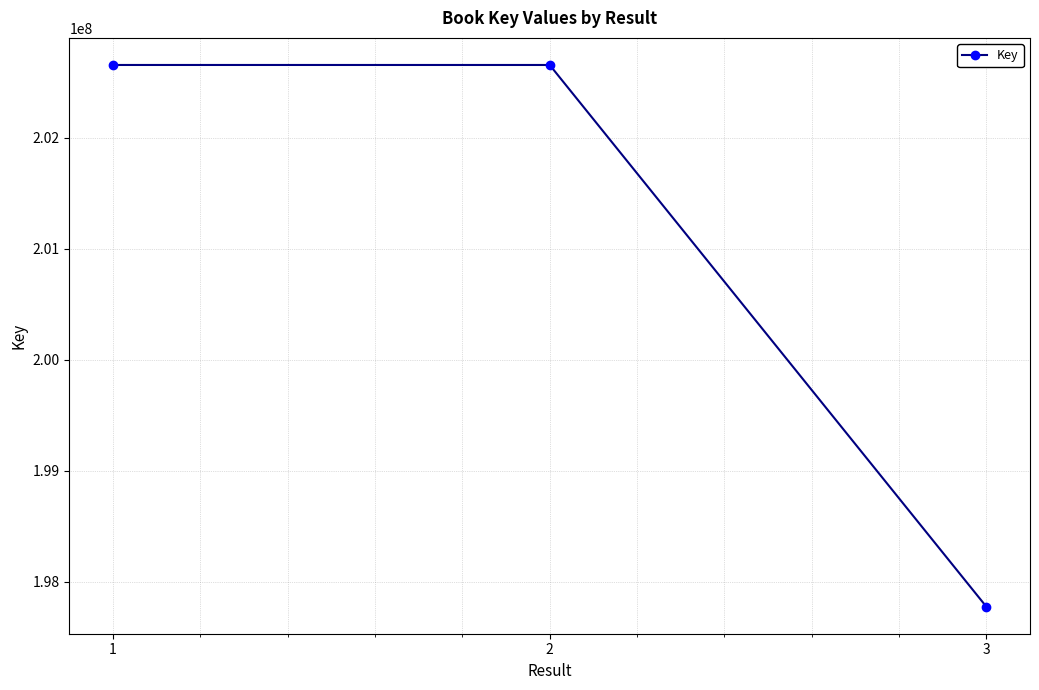

Is this an area chart (filled region under the line)?

No